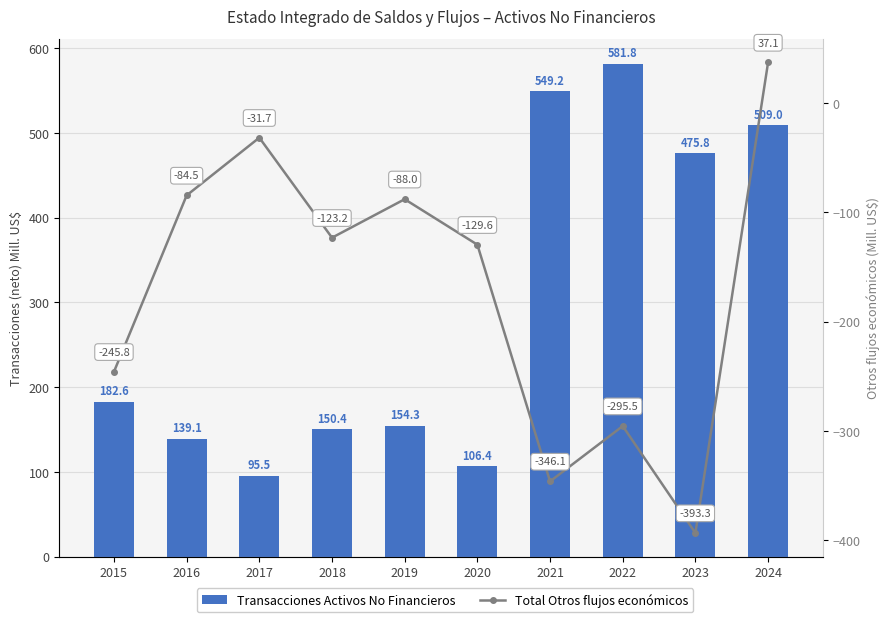

The Total Otros flujos económicos series shows -195.0 at 2020. True or false?

False